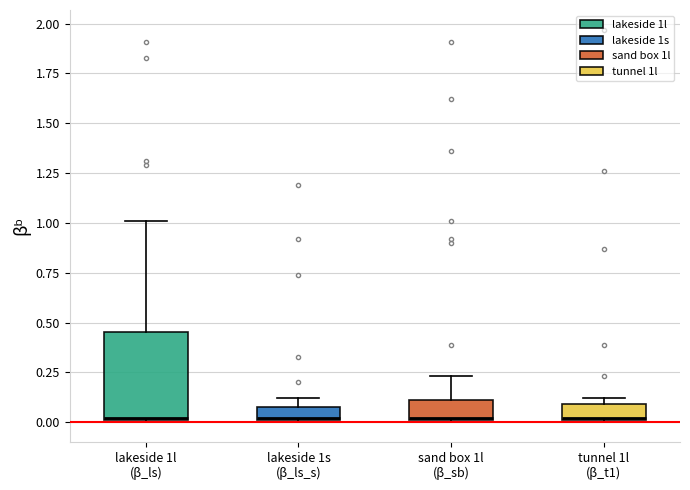

Where is the lower edge of the box for tunnel 1l (β_t1) on the y-axis? The values are not printed on the chart, so give them approximately, as read against the axis.

0.00